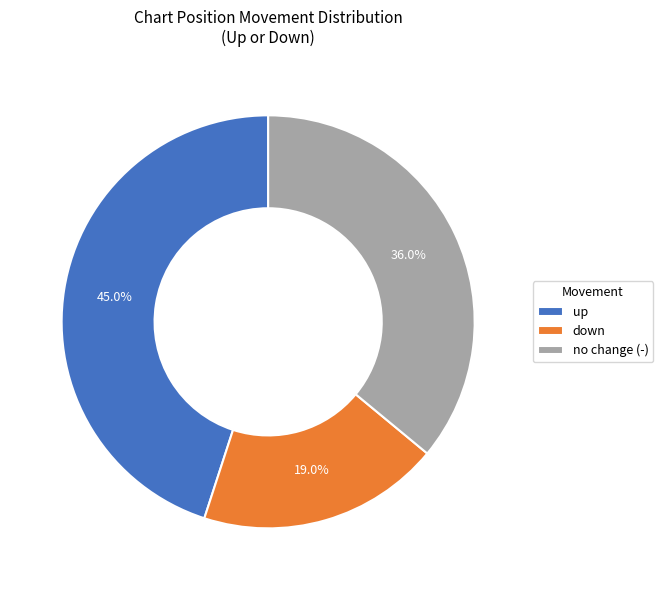

Count the number of slices in the pie.

3